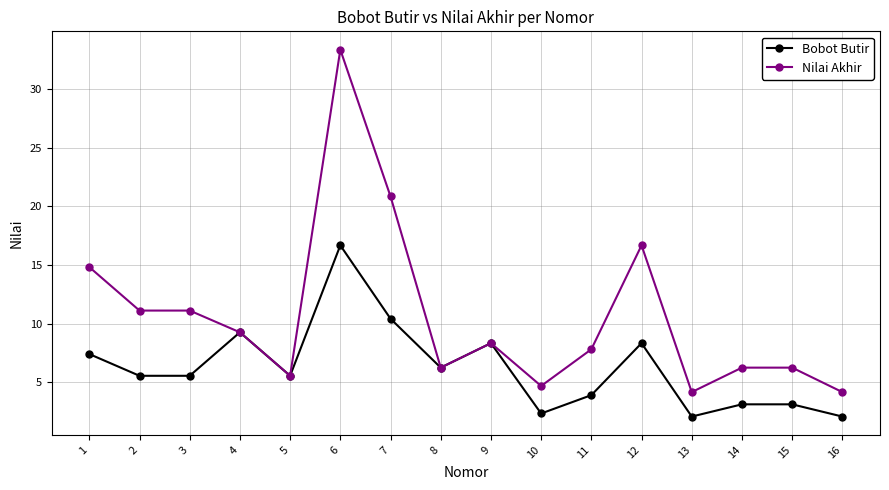

Is it true that Bobot Butir equals 6.2 at 8?

True